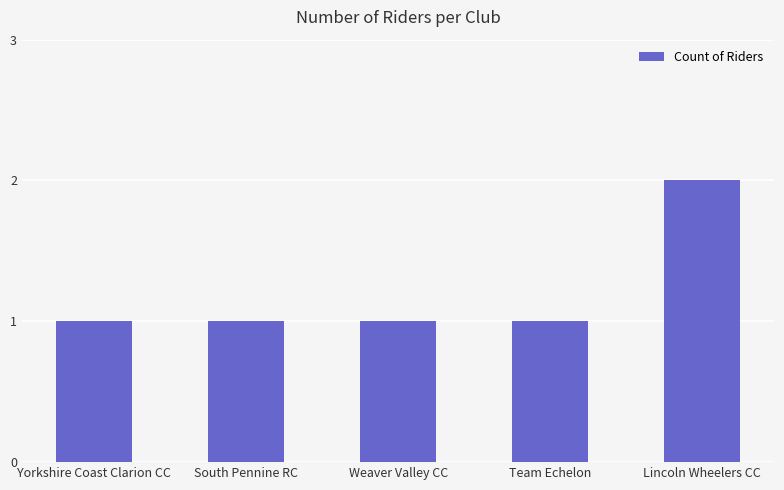

Count the number of data series in this chart.

1